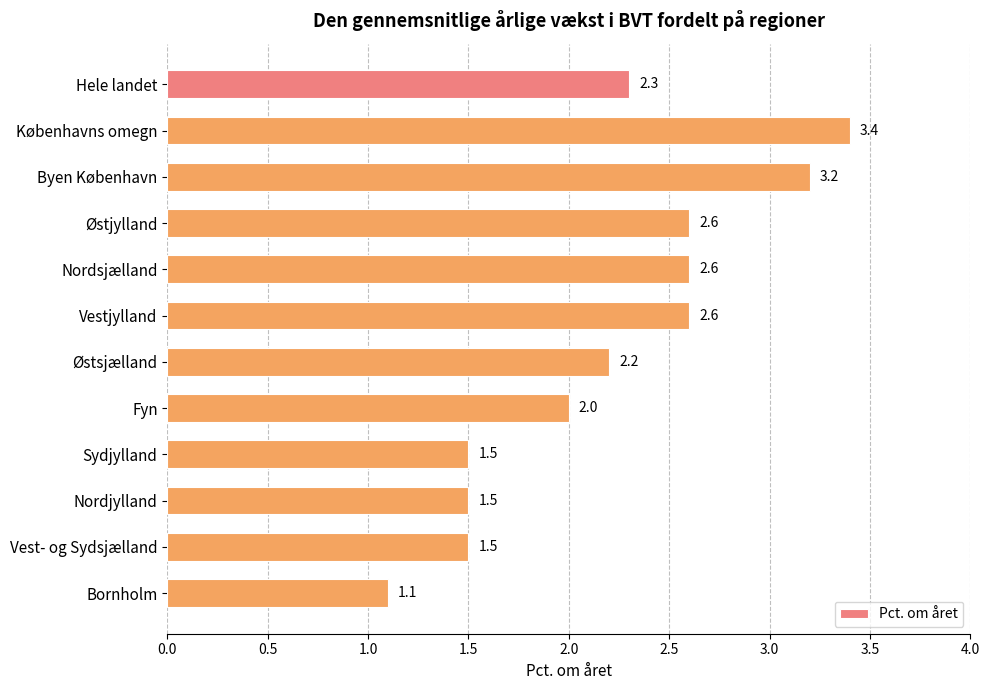

What is the difference between the second highest and second lowest values?

1.7